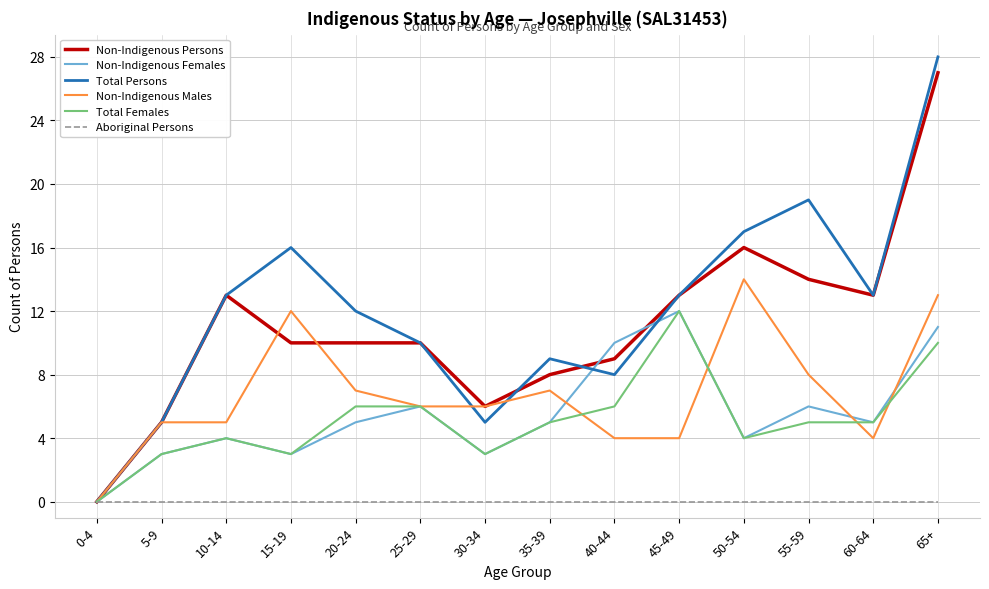

Is it true that Total Females equals 6 at 25-29?

True